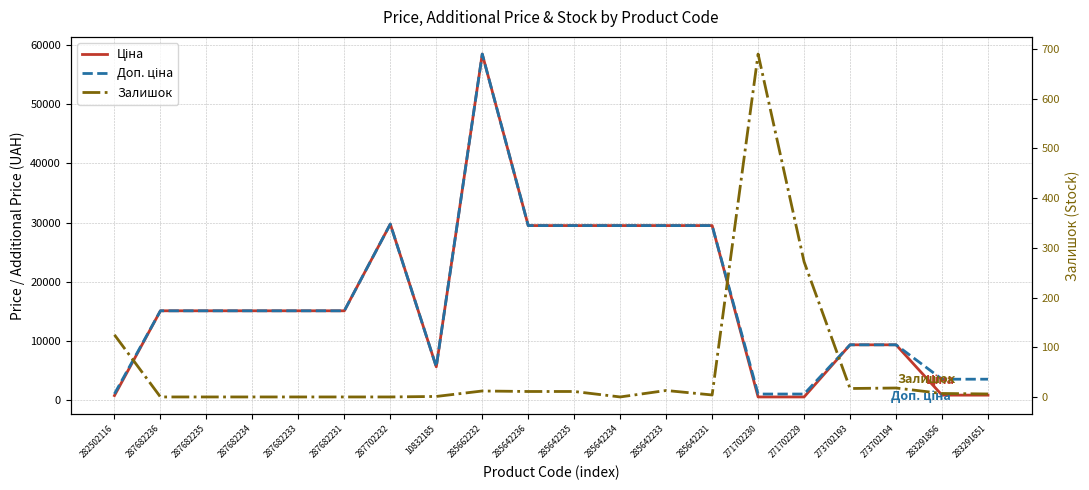

Which series has the largest range (max minus min)?

Ціна